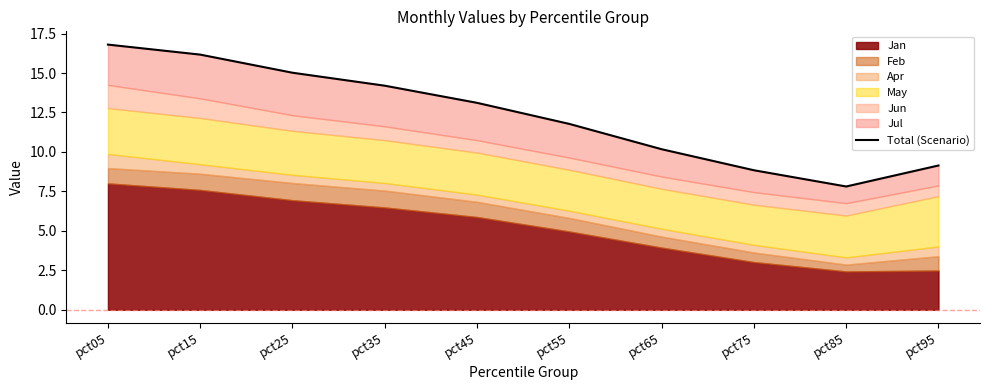

At which category does the data reach its first local valley?

pct85